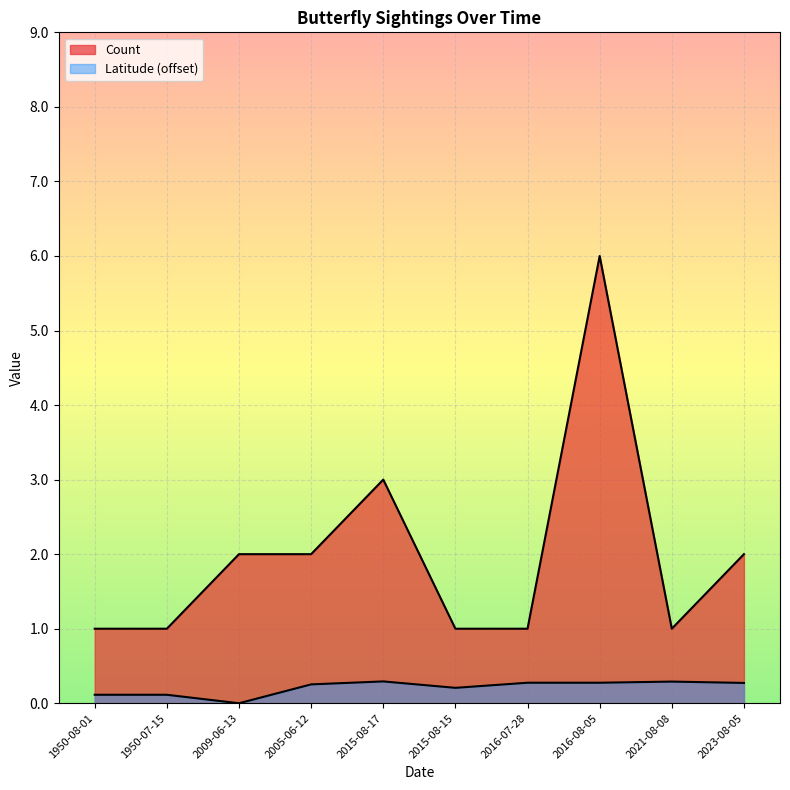

Rank the categories by Latitude value from highest to lowest.

2015-08-17, 2021-08-08, 2016-07-28, 2016-08-05, 2023-08-05, 2005-06-12, 2015-08-15, 1950-08-01, 1950-07-15, 2009-06-13